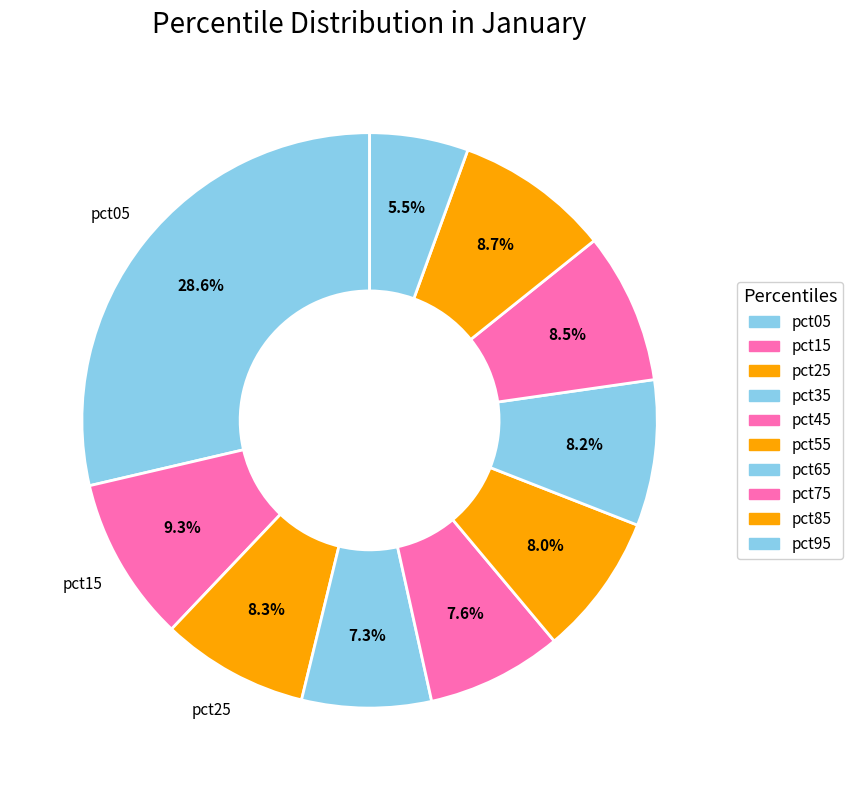

Count the number of slices in the pie.

10